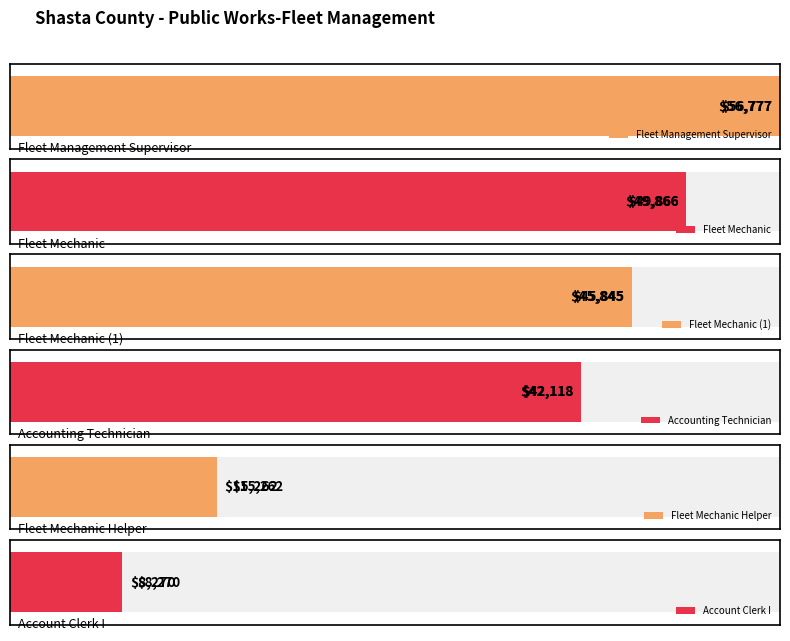

The value at Fleet Mechanic Helper is 15262. True or false?

True